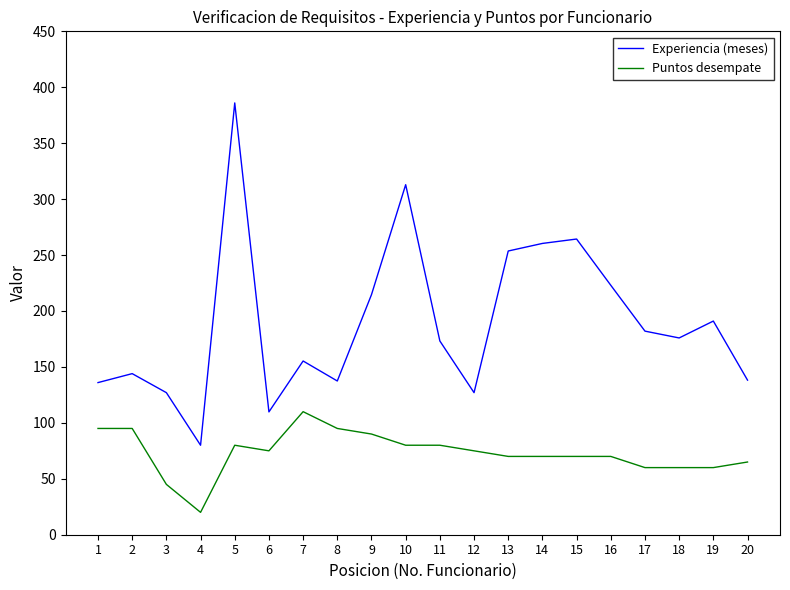

How many distinct data groups are displayed?

2